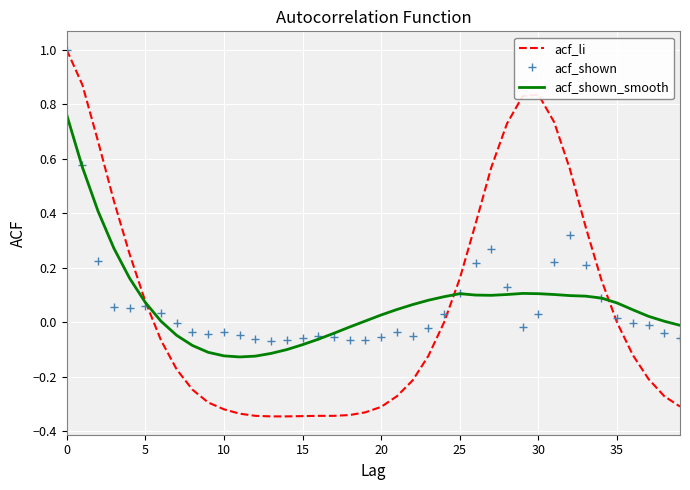

What is the difference between the maximum and second lowest values in the acf_shown series?

1.1